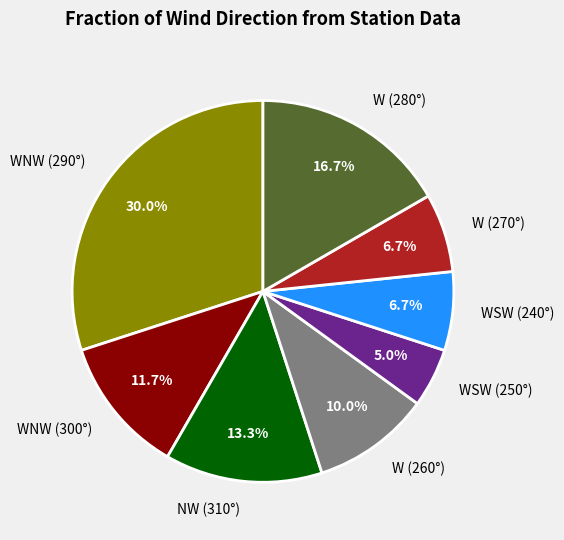

Does W (270°) account for over 50% of the chart?

No